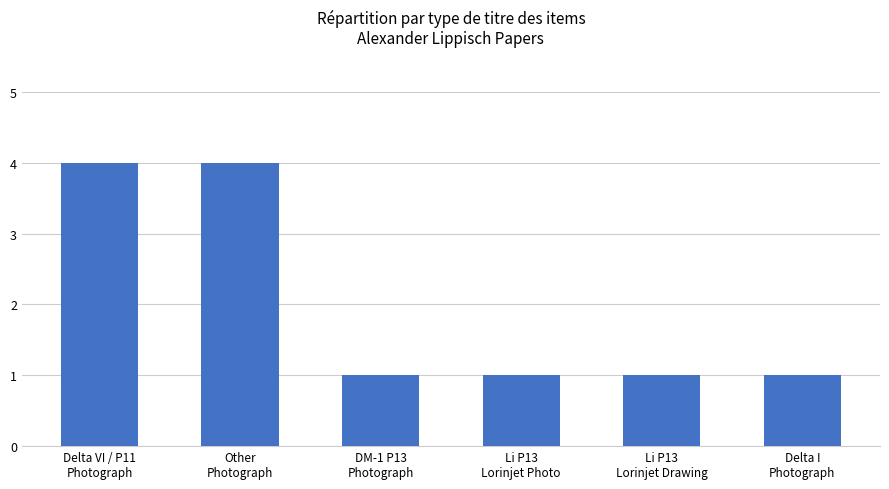

Reading left to right, list all the values displayed in this chart.

Delta VI / P11
Photograph=4	Other
Photograph=4	DM-1 P13
Photograph=1	Li P13
Lorinjet Photo=1	Li P13
Lorinjet Drawing=1	Delta I
Photograph=1